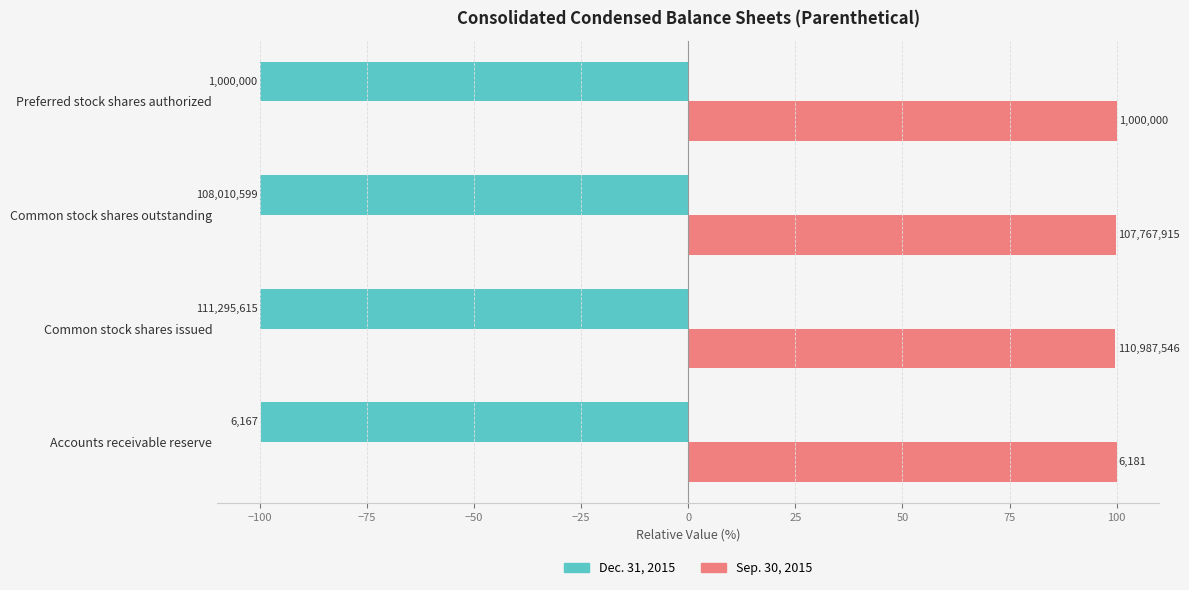

What are all the series names shown in the legend?

Dec. 31, 2015, Sep. 30, 2015